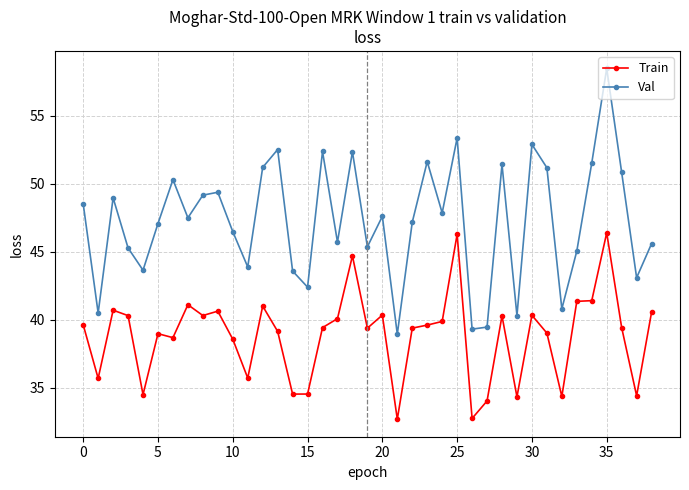

List the series in order of their peak value, highest first.

Val, Train